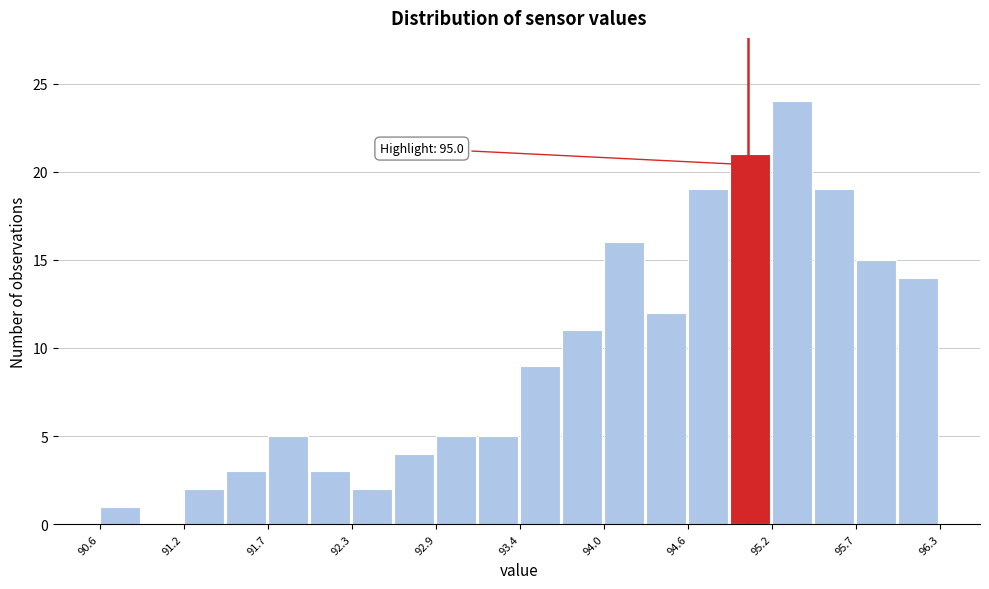

Read against the x-axis, roughly where is the centre of the tallest bar?

95.3